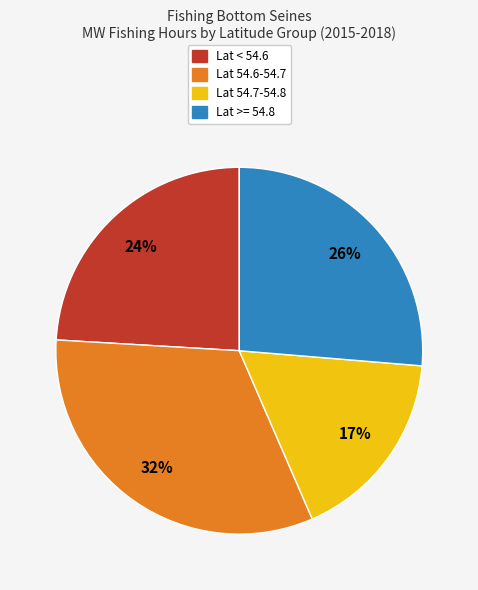

To the nearest percent, what is the average slice percentage?

25%